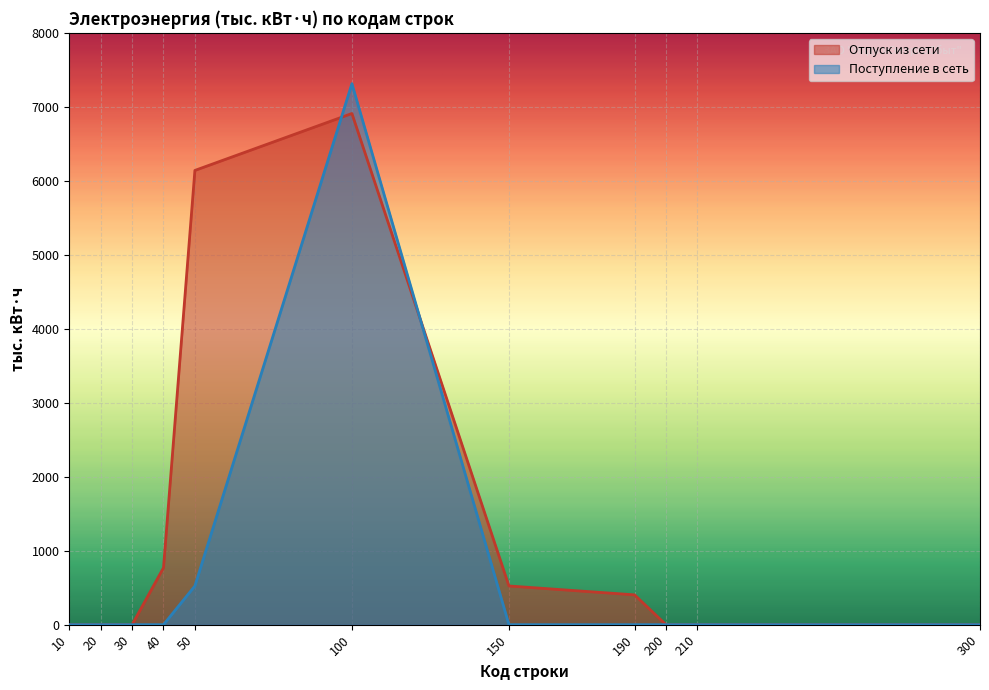

Reading left to right, extract all data points from this chart.

Отпуск из сети: 0.0	0.0	0.0	769.3	6140.5	6909.8	523.3	403.0	0.0	0.0	0.0
Поступление в сеть: 0.0	0.0	0.0	0.0	523.3	7312.8	0.0	0.0	0.0	0.0	0.0